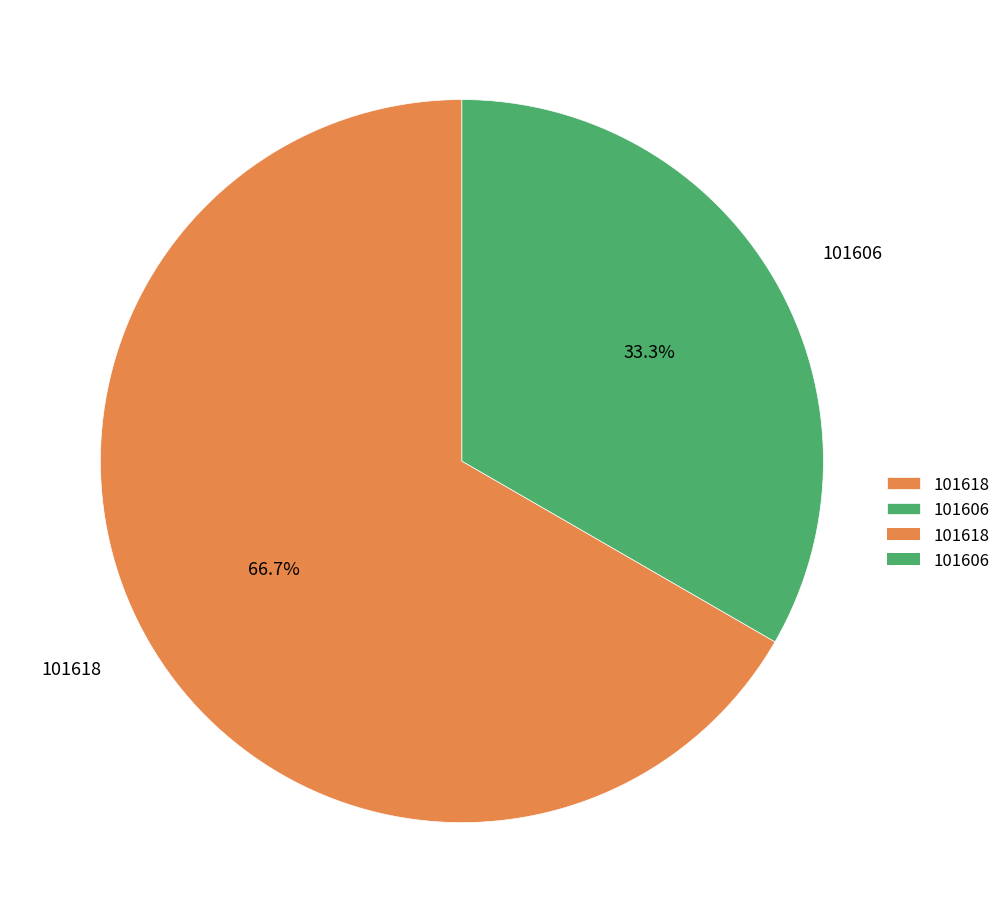

Count the number of slices in the pie.

2